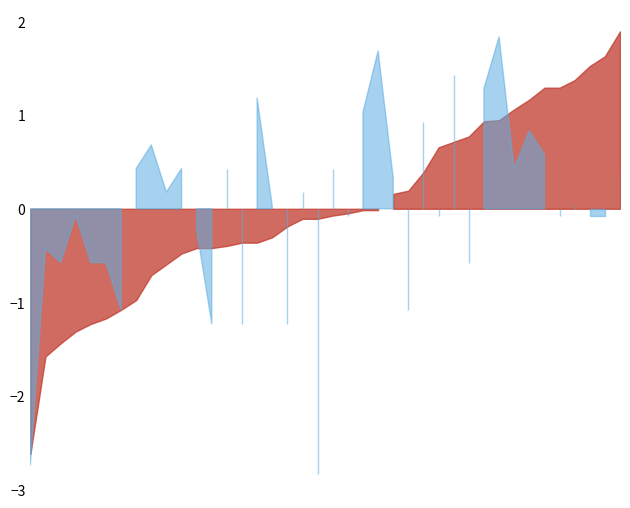

How many lines are shown in the chart?

2